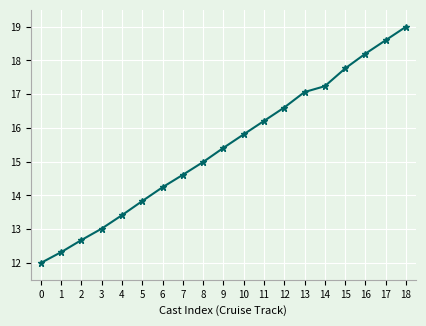

What is the smallest value displayed?

12.0